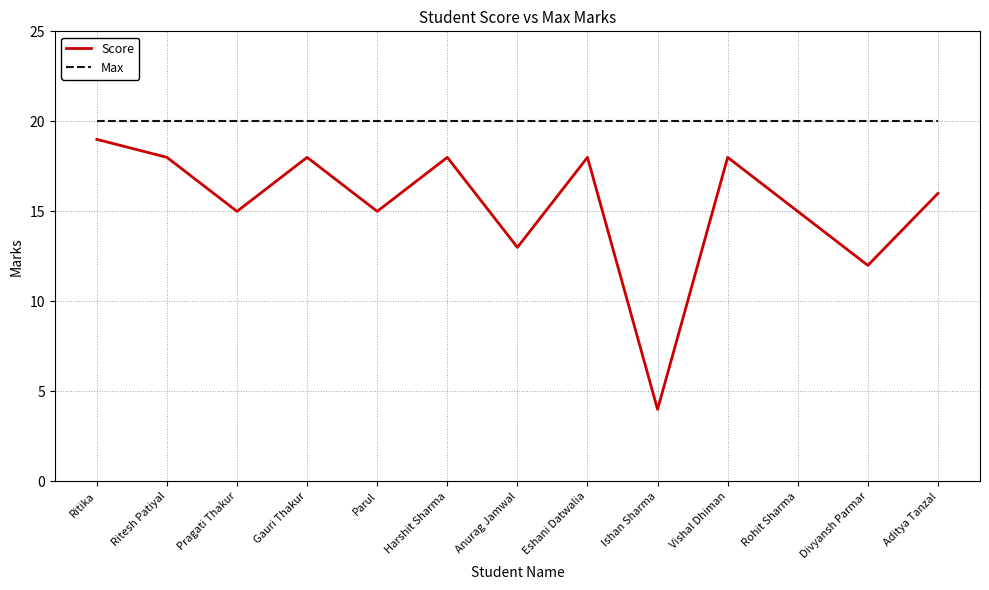

Which series has the largest total across all categories?

Max